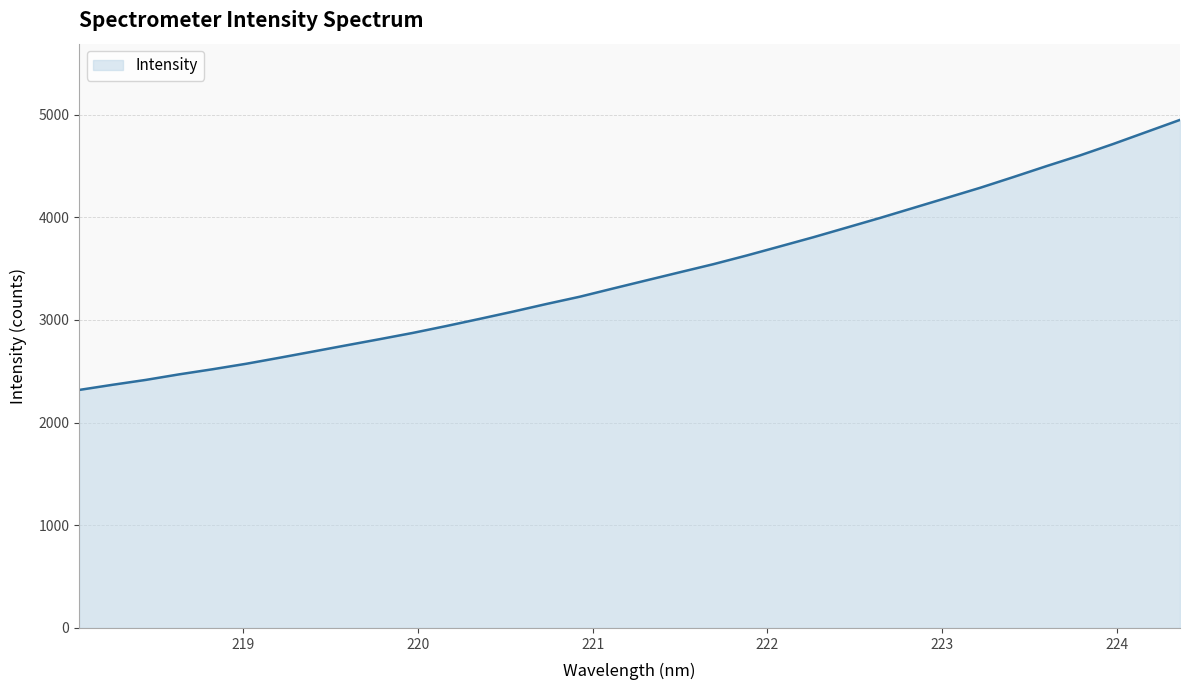

What is the minimum value shown in the chart?

2318.3